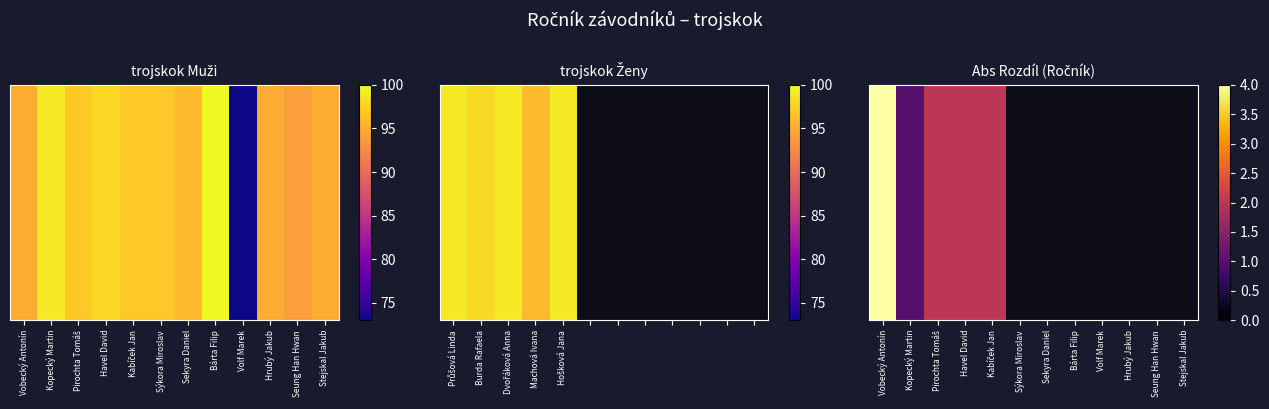

How many categories are shown in the chart?

12